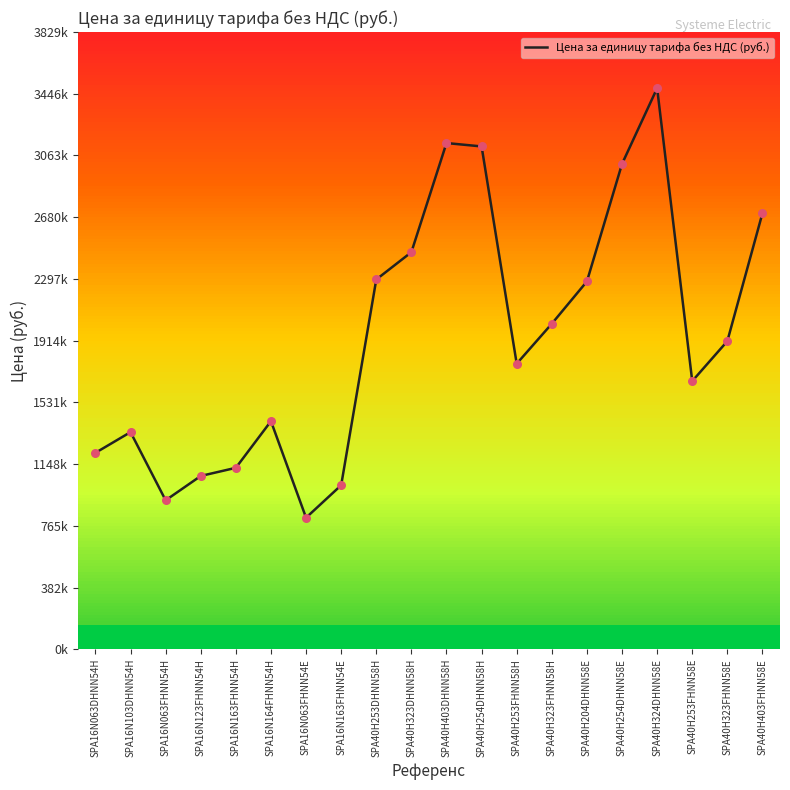

What is the change in value from SPA16N164FHNN54H to SPA40H403DHNN58H?

+1725500